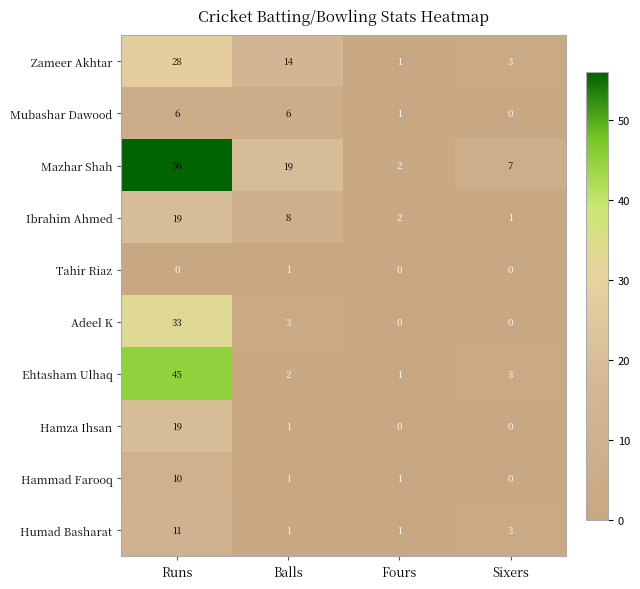

How many data points does each series have?

4